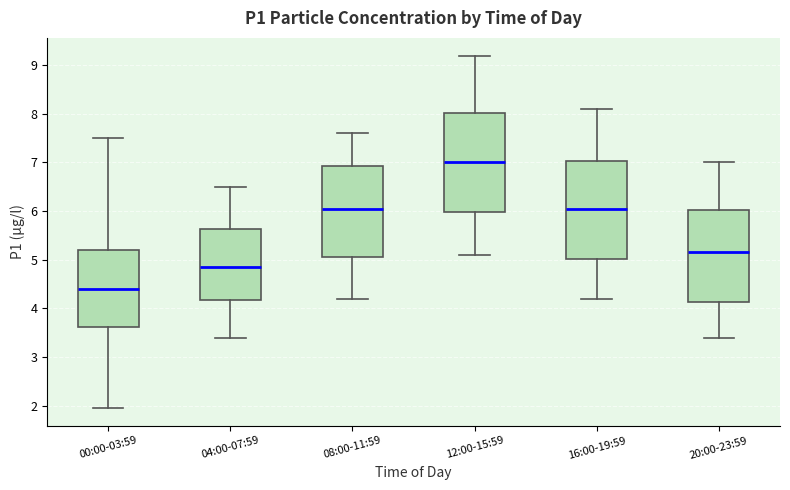

Reading left to right, transcribe this box plot: for each box, give where its median line is, the range the box spans, and where its two whiskers end, as read against the y-axis. The values are not printed on the chart, so give them approximately, as read against the axis.

00:00-03:59: median 4.4, box 3.6 to 5.2, whiskers 2.0 to 7.5
04:00-07:59: median 4.9, box 4.2 to 5.6, whiskers 3.4 to 6.5
08:00-11:59: median 6.1, box 5.1 to 6.9, whiskers 4.2 to 7.6
12:00-15:59: median 7.0, box 6.0 to 8.0, whiskers 5.1 to 9.2
16:00-19:59: median 6.1, box 5.0 to 7.0, whiskers 4.2 to 8.1
20:00-23:59: median 5.2, box 4.1 to 6.0, whiskers 3.4 to 7.0